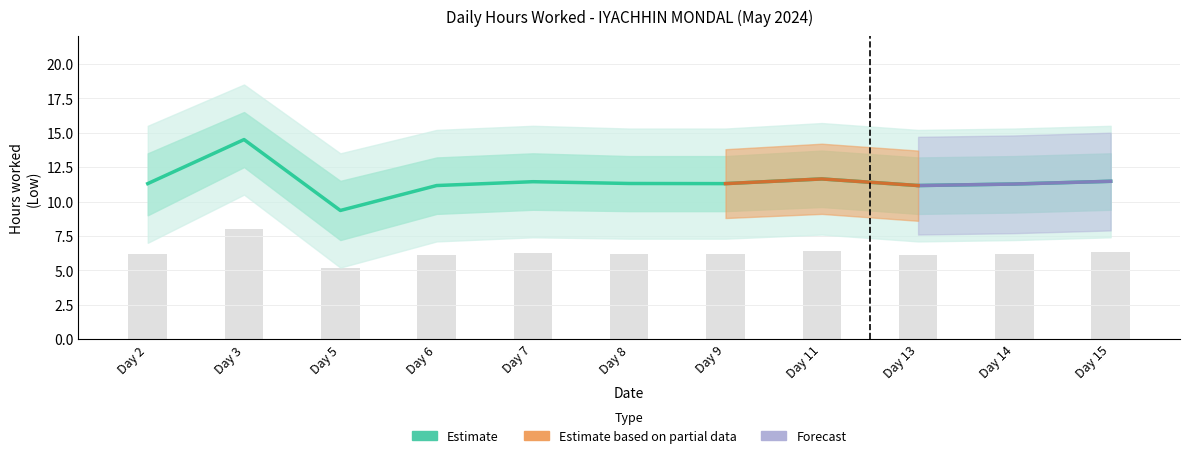

What is the difference between the maximum and second lowest values?

3.3